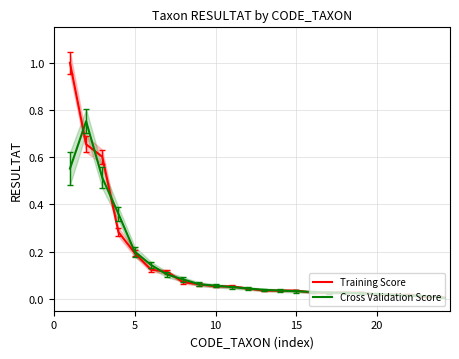

What is the maximum value for Training Score?

1.0